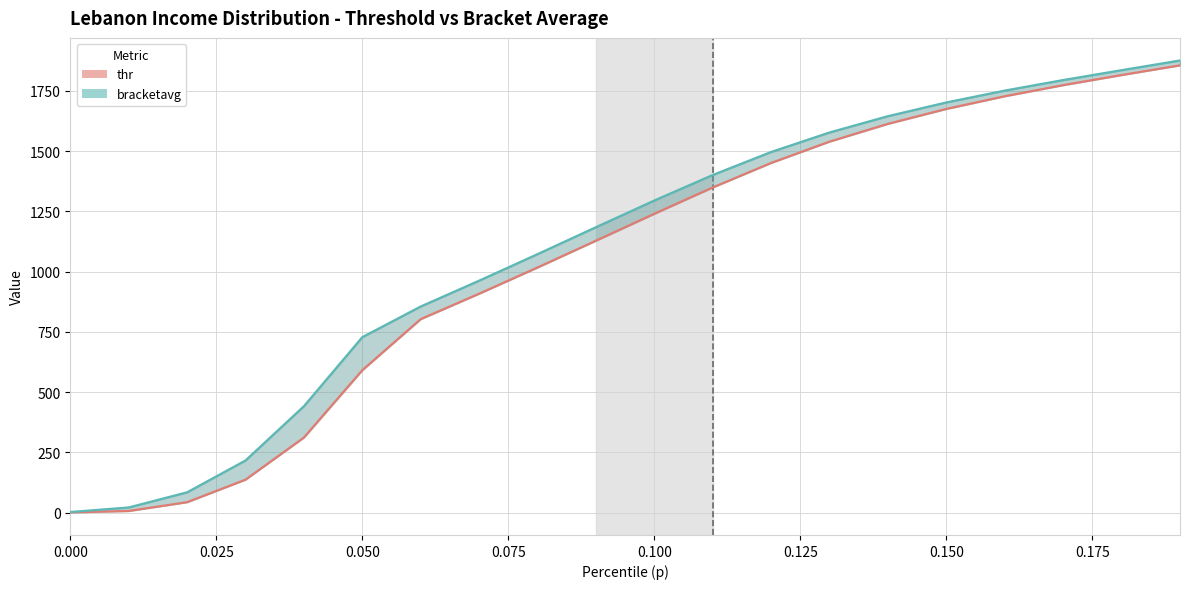

What are all the series names shown in the legend?

thr, bracketavg